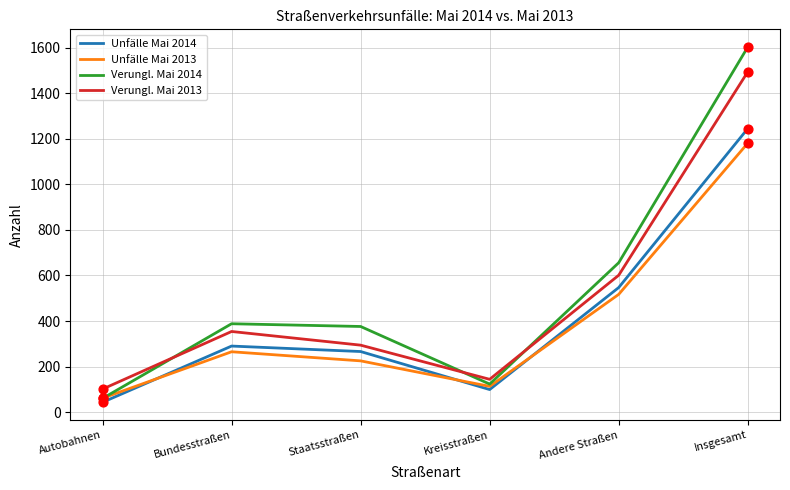

Which series has the largest total across all categories?

Verungl. Mai 2014